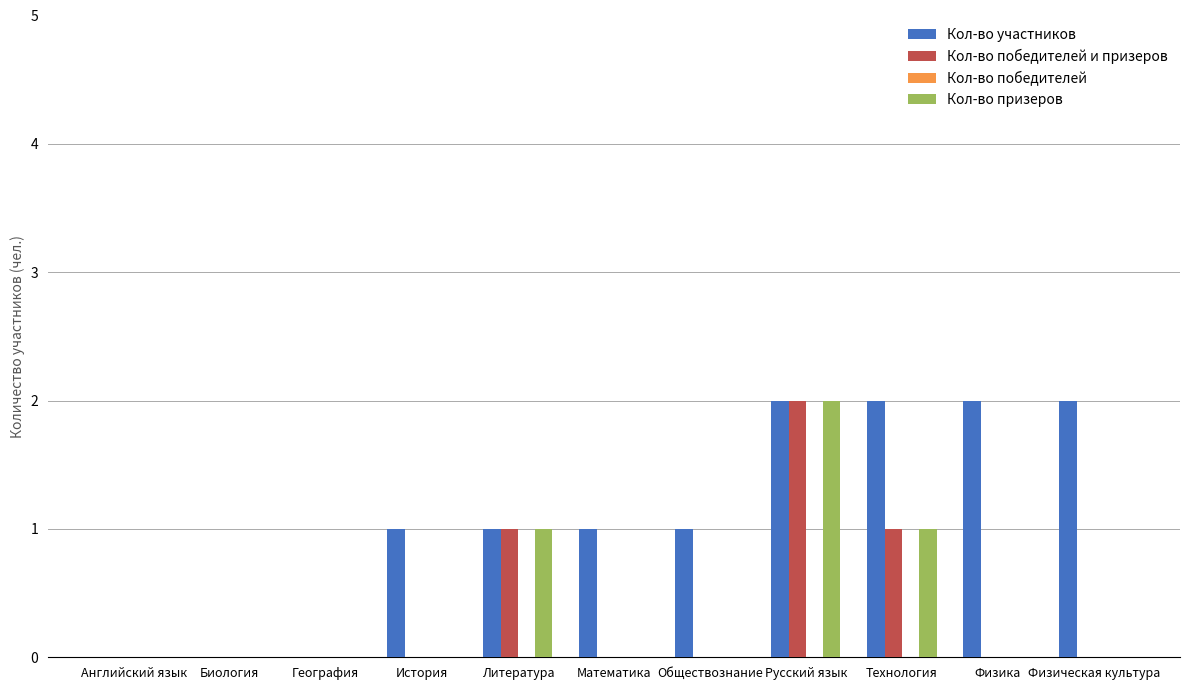

How many categories are shown in the chart?

11